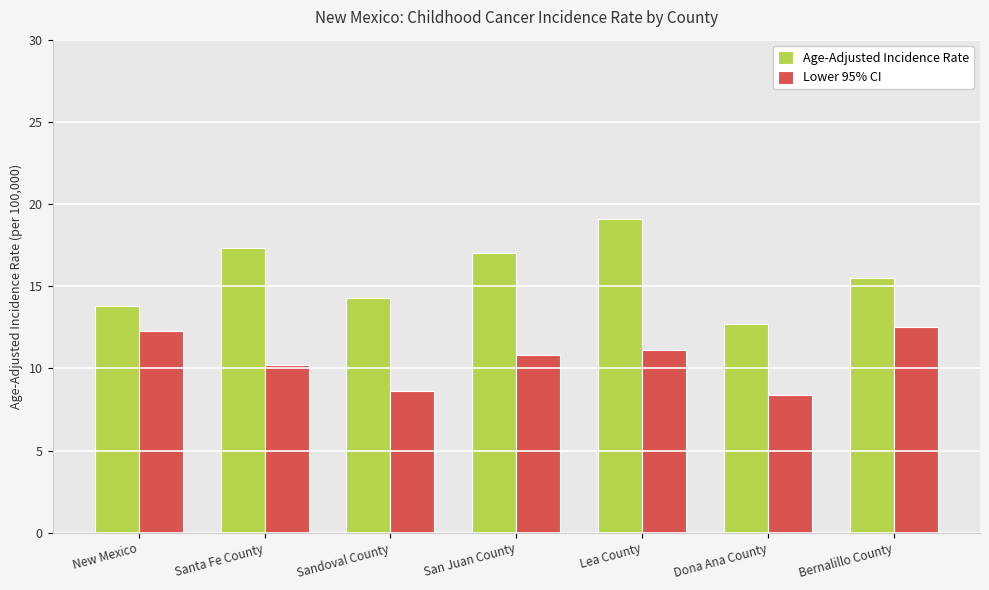

Are the bars horizontal?

No